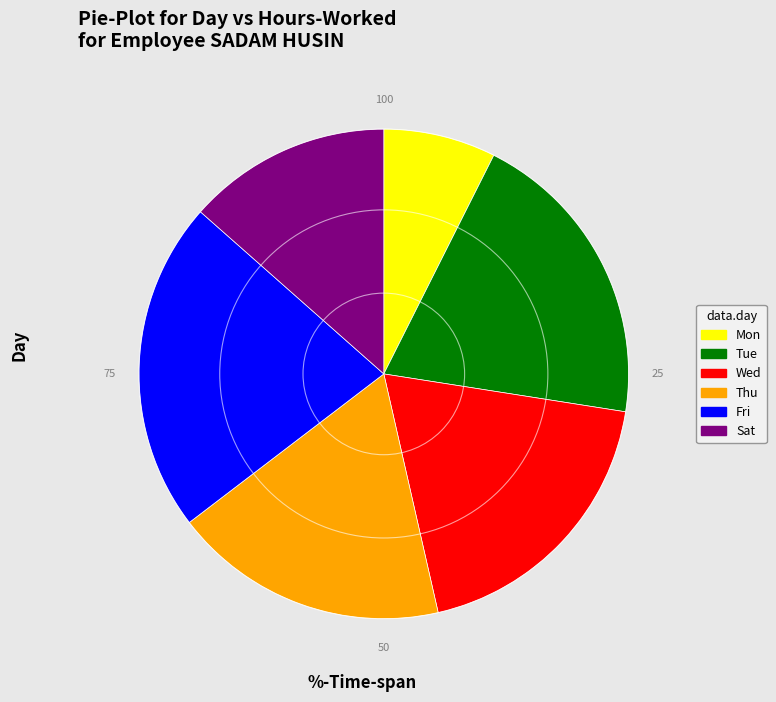

The Fri slice represents 34% of the pie. True or false?

False